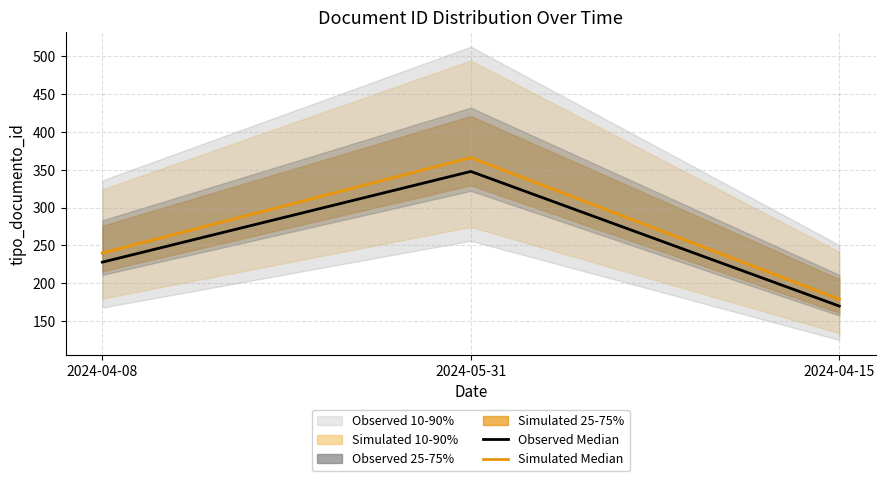

What is the difference between the Simulated Median values at 2024-04-15 and 2024-04-08?

61.0